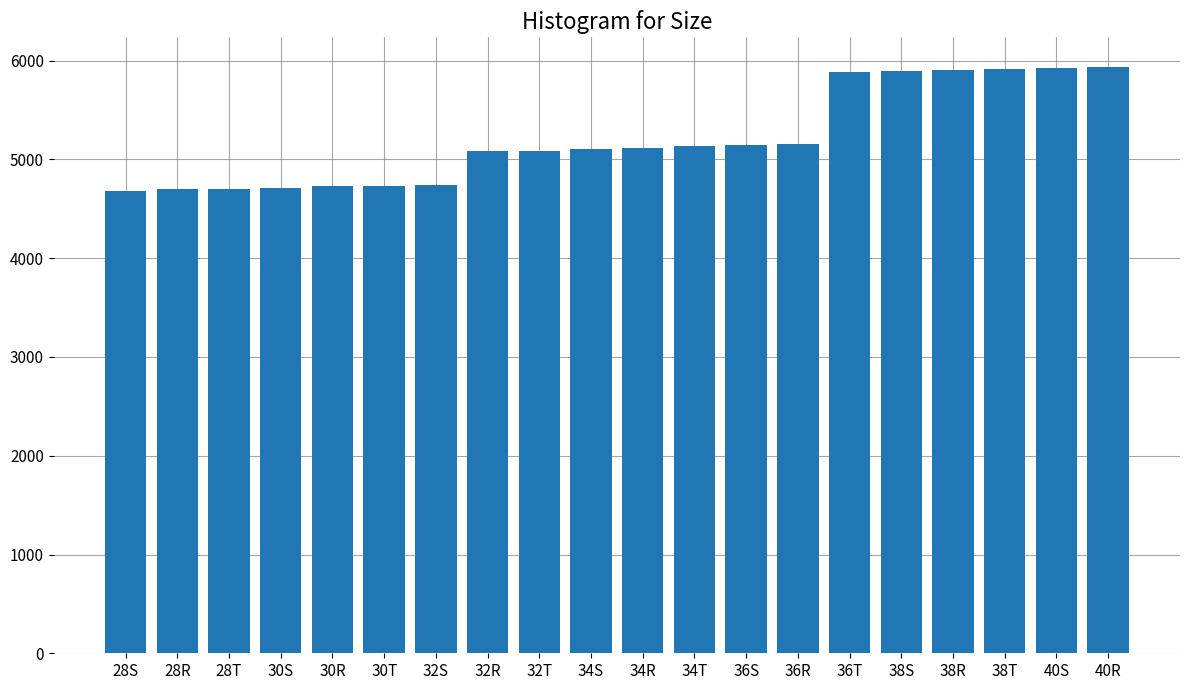

What is the greatest value displayed?

5939